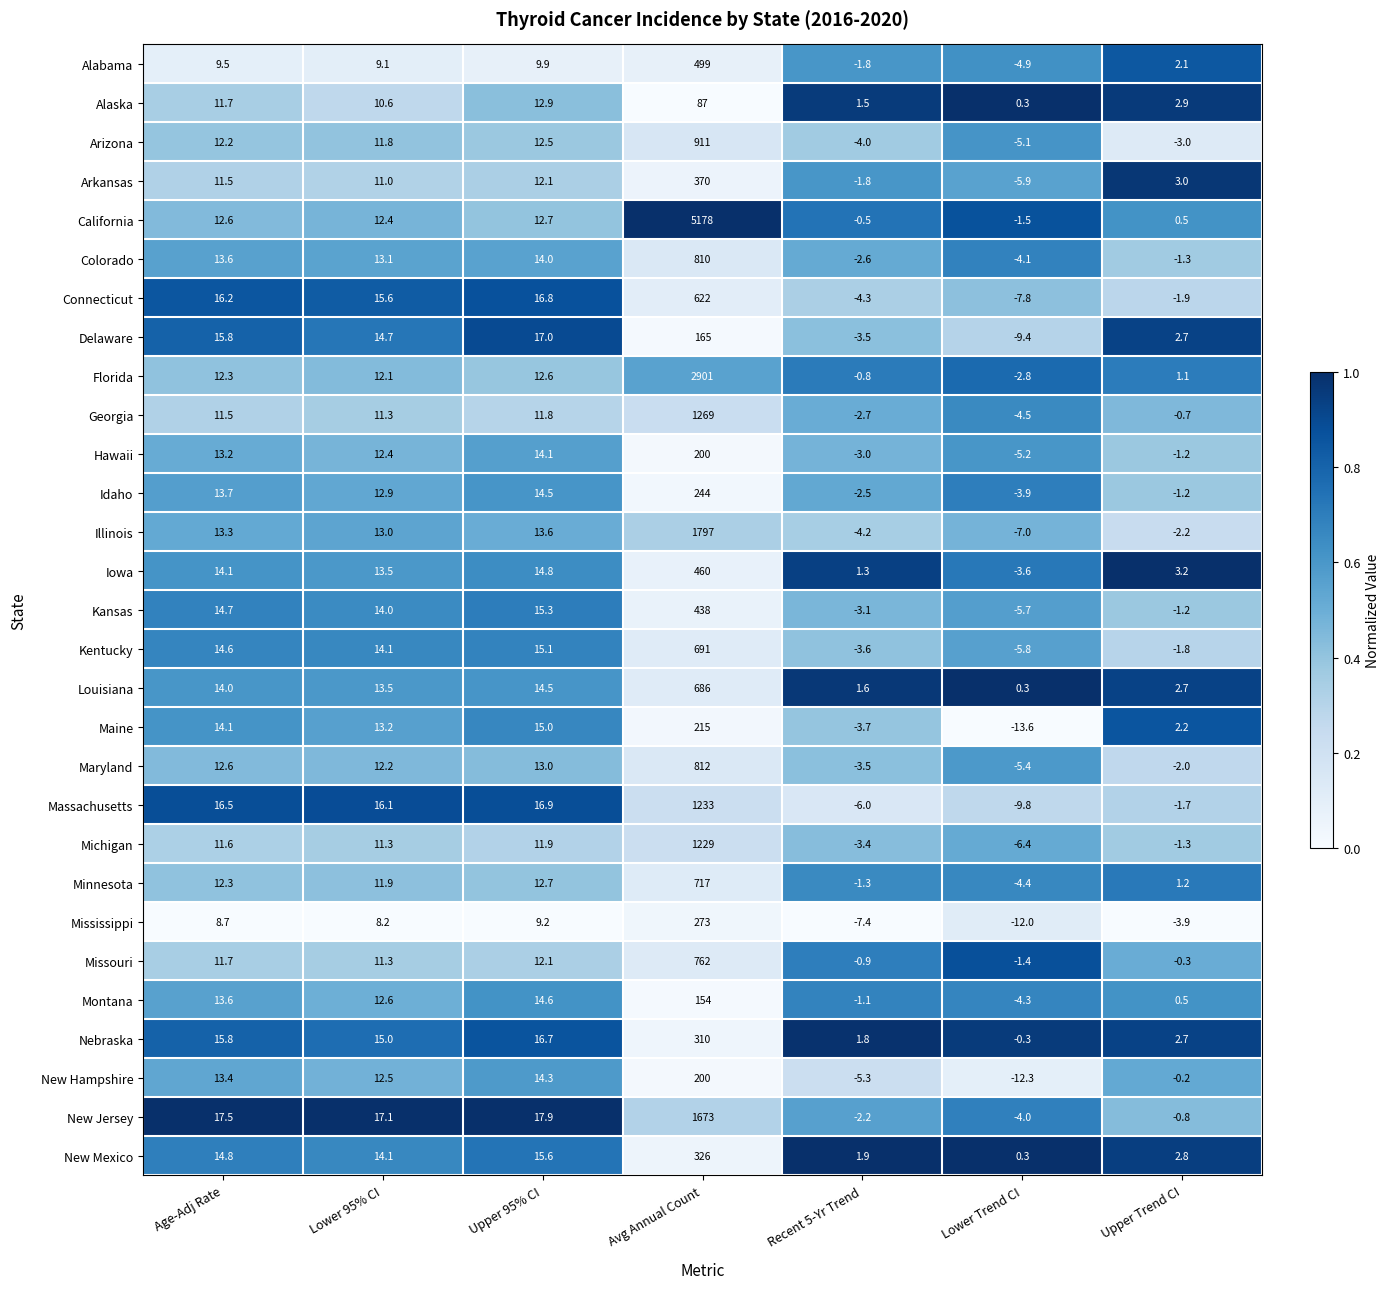

True or false: Montana has a value of 7.4 at Age-Adj Rate.

False